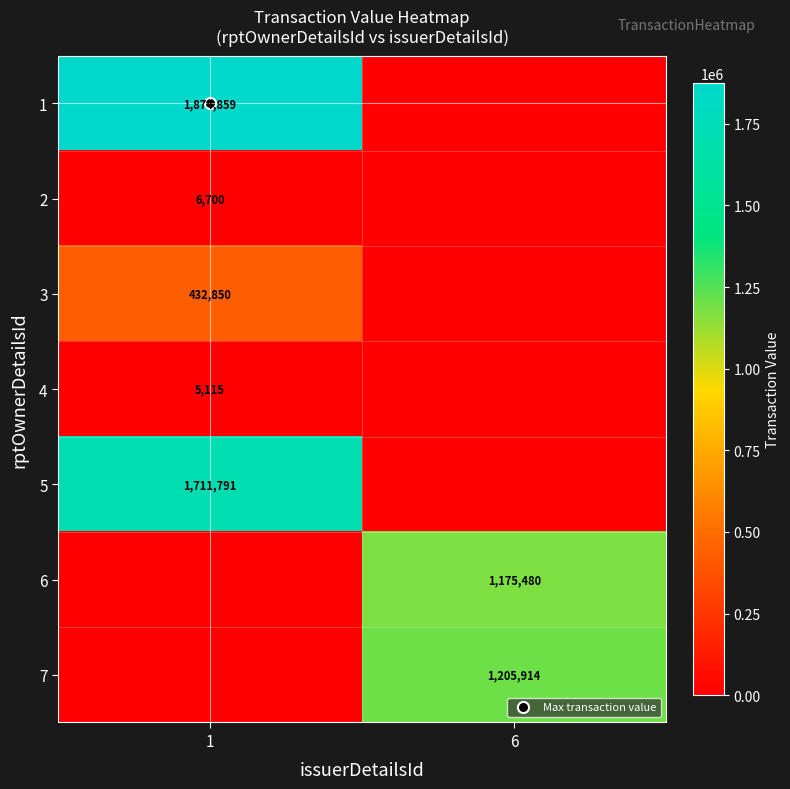

True or false: 3 has a value of 0 at 6.

True